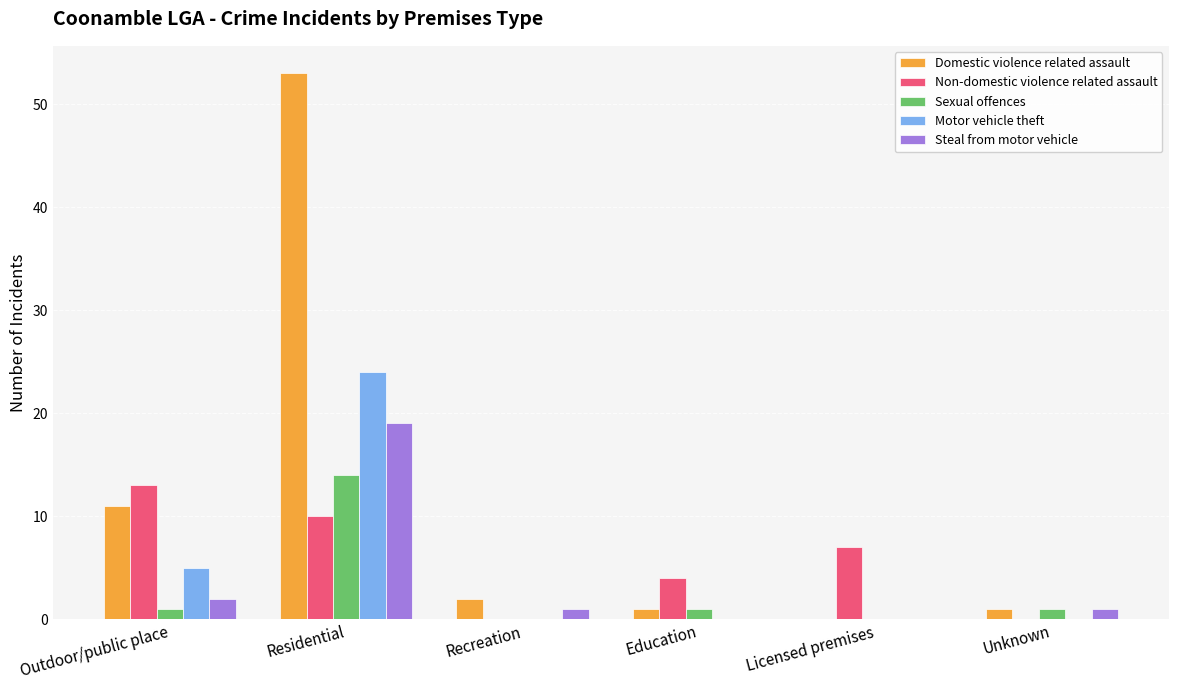

Count the Motor vehicle theft values in the range 0 to 5.

5